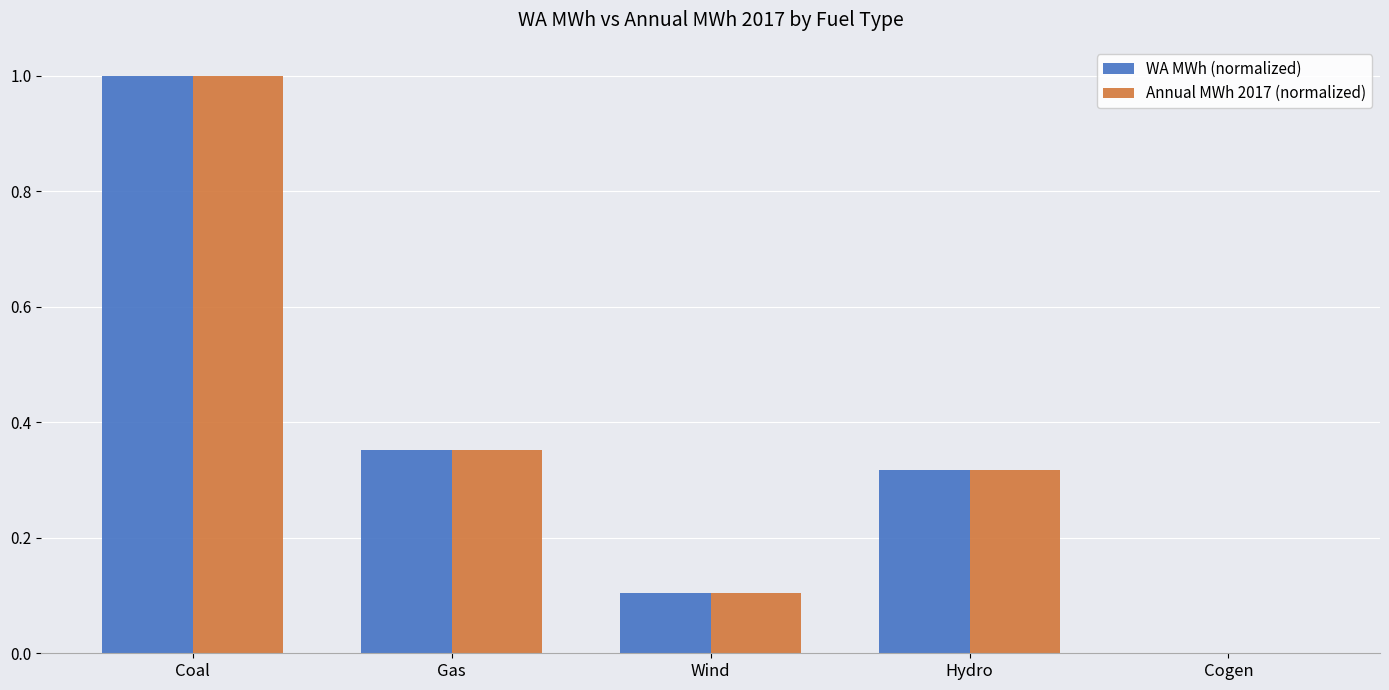

Read the Annual MWh 2017 (normalized) value at Wind.

0.1